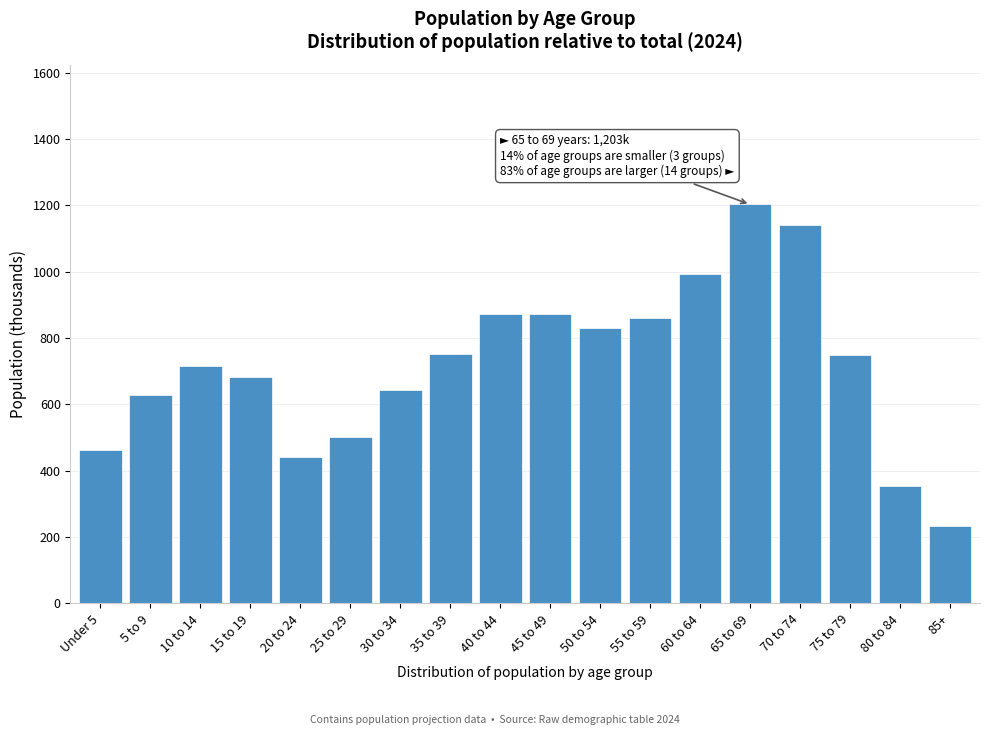

Which category has the lowest value across all series?

85+